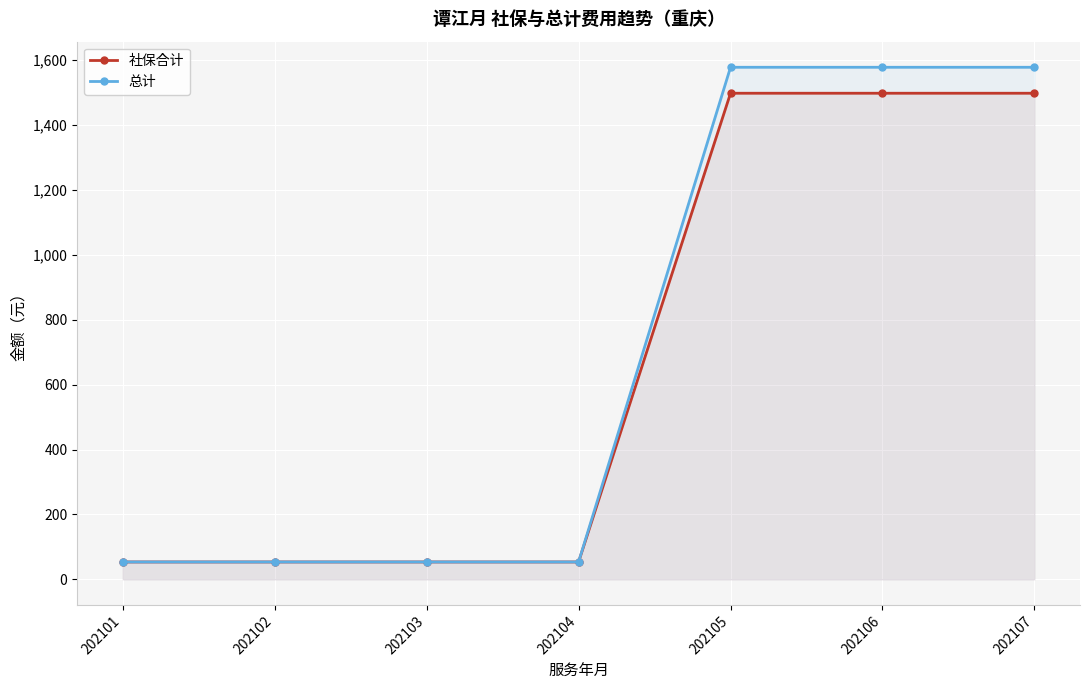

List the series in order of their peak value, lowest first.

社保合计, 总计